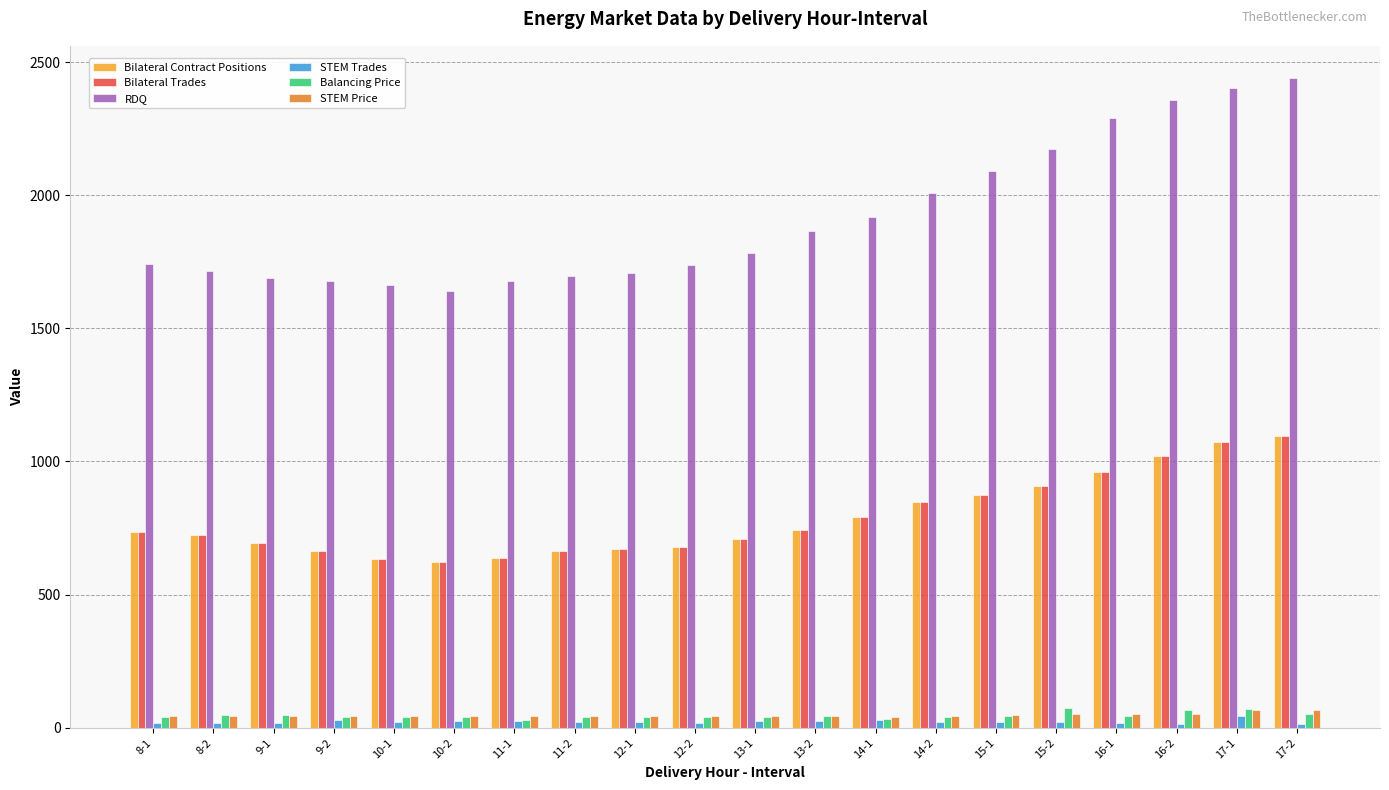

How many bars are there in each group?

6